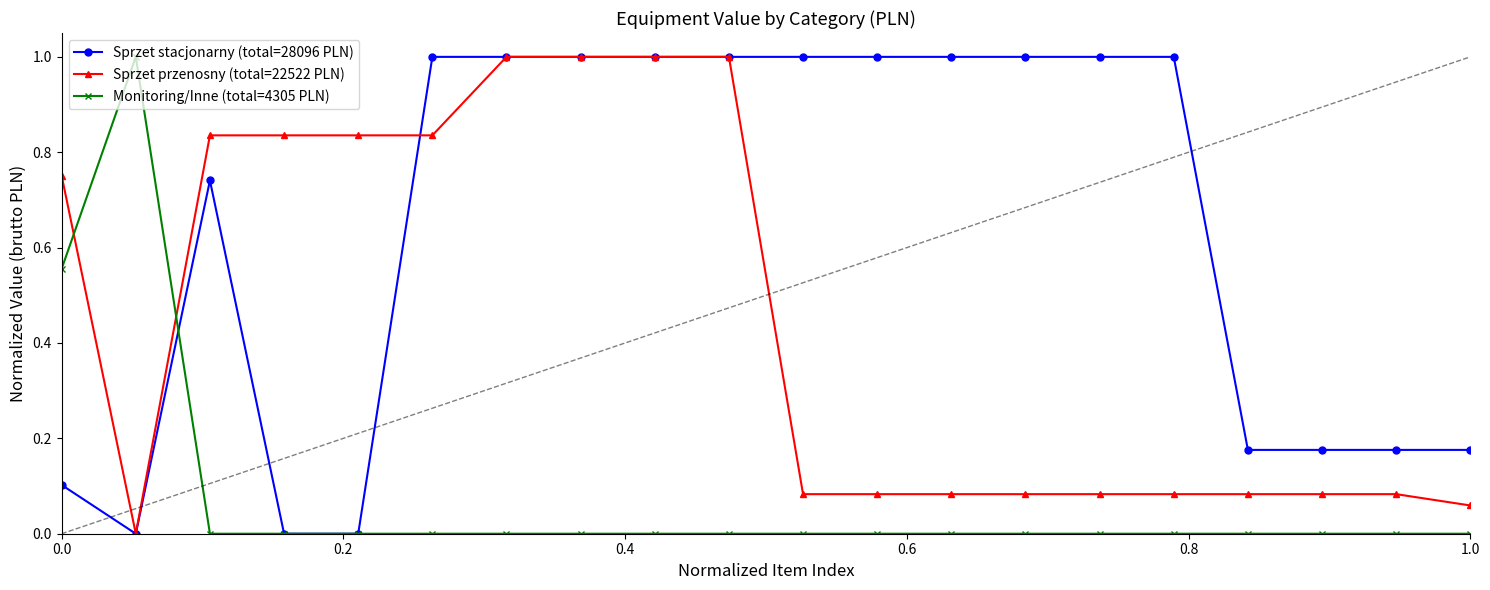

True or false: Sprzet stacjonarny (total=28096 PLN) has more than 0 points higher than both neighbors.

True